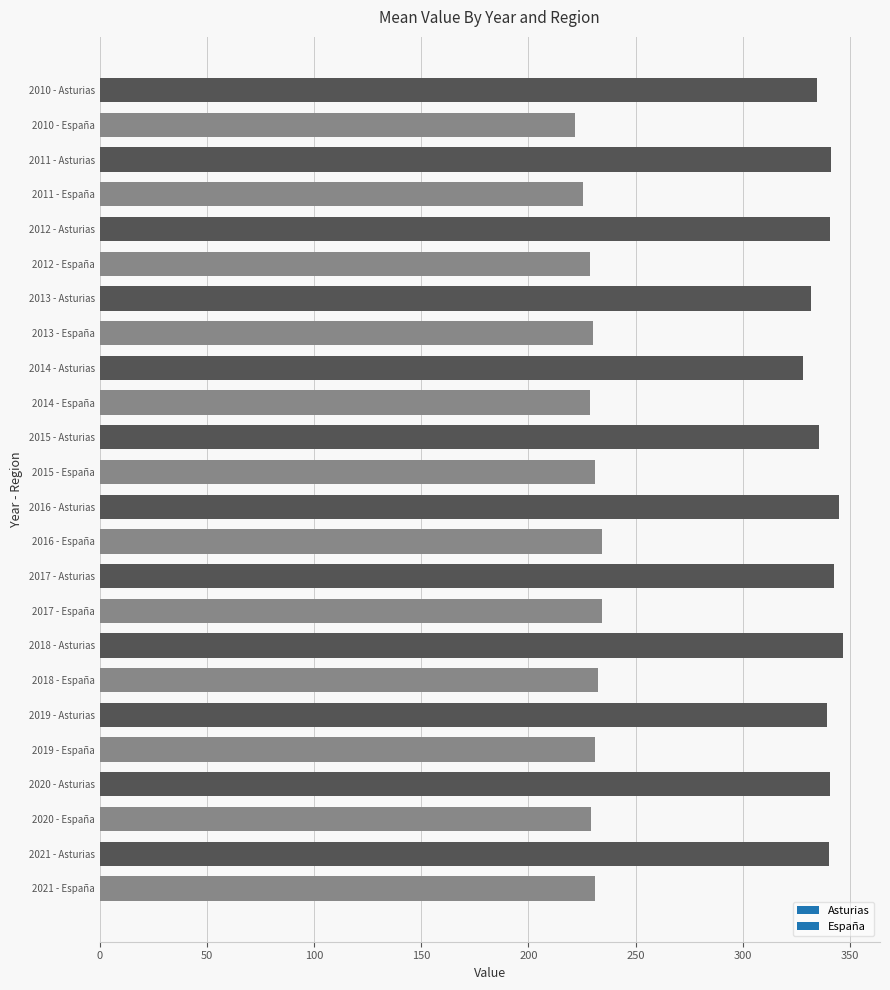

Is it true that the value at 2010 - España is 221.9?

True